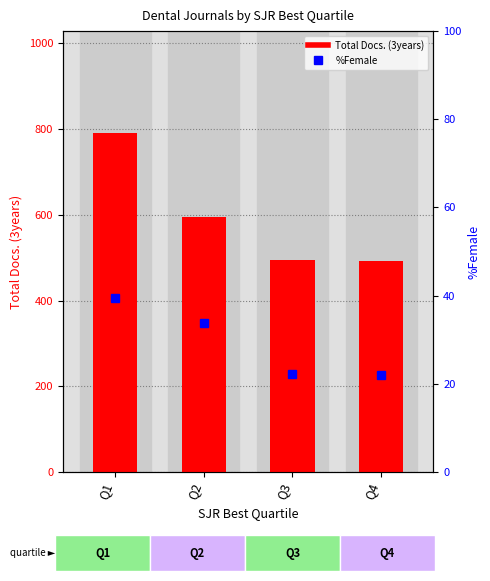

Which series has the largest total across all categories?

Total Docs. (3years)